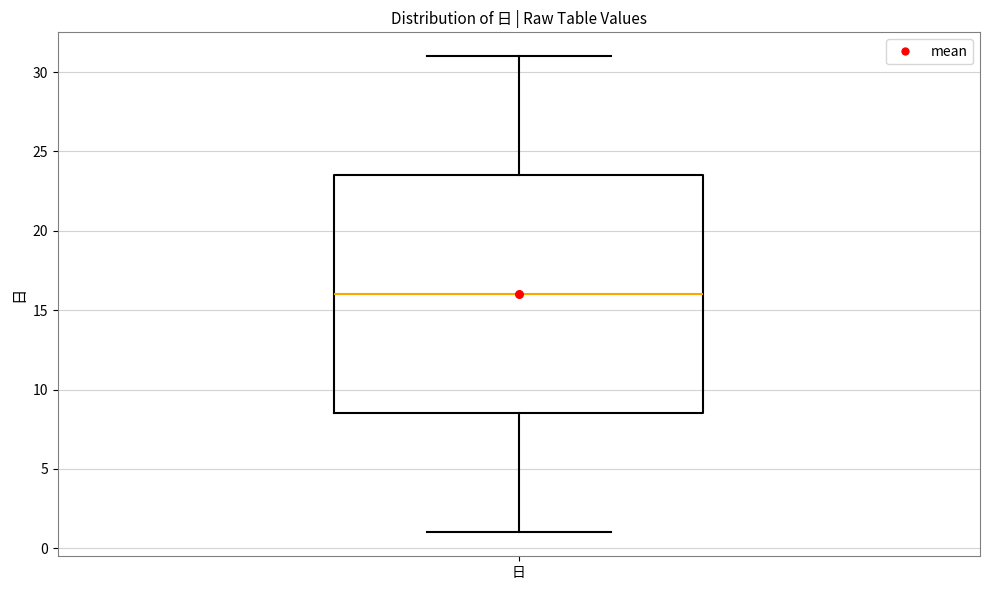

Read this box plot against the y-axis: the position of the median line, the range covered by the box, and the ends of both whiskers. The values are not printed on the chart, so give them approximately, as read against the axis.

median 16.0, box 8.5 to 23.5, whiskers 1.0 to 31.0